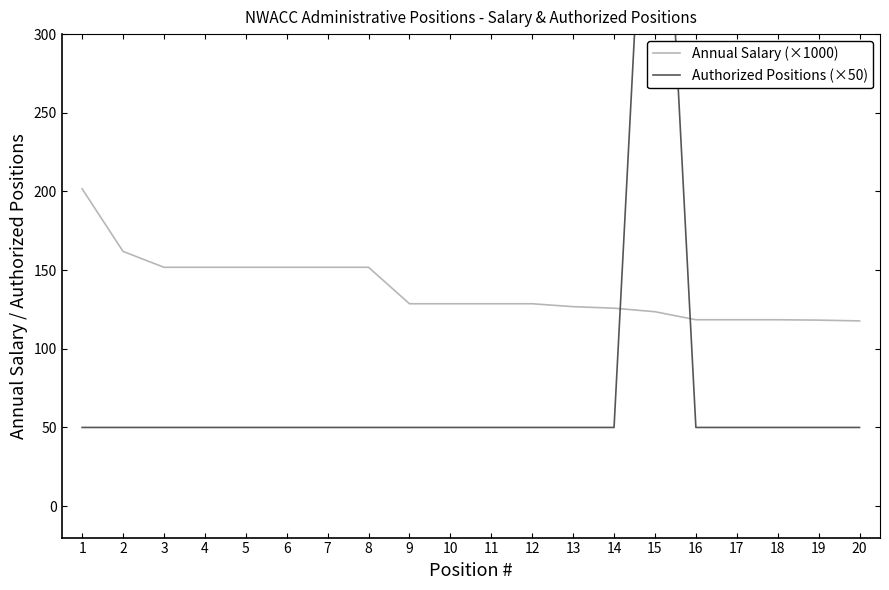

What is the value of the Authorized Positions (×50) point at the 19th from the left?

50.0